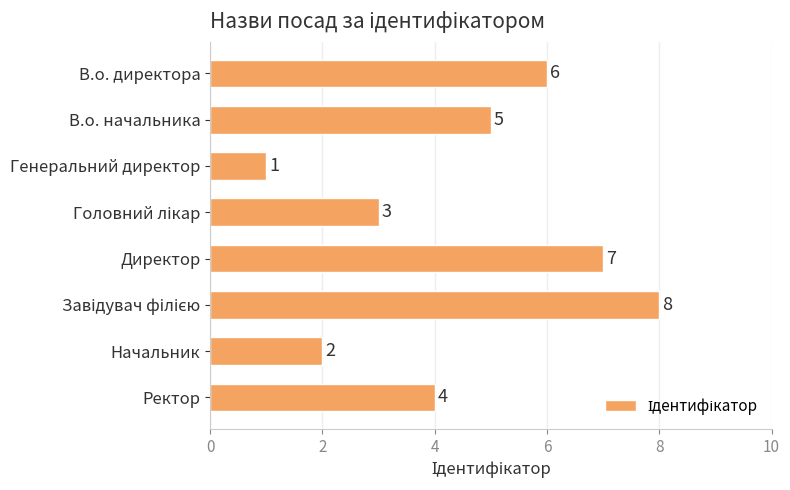

What is the sum of all values?

36